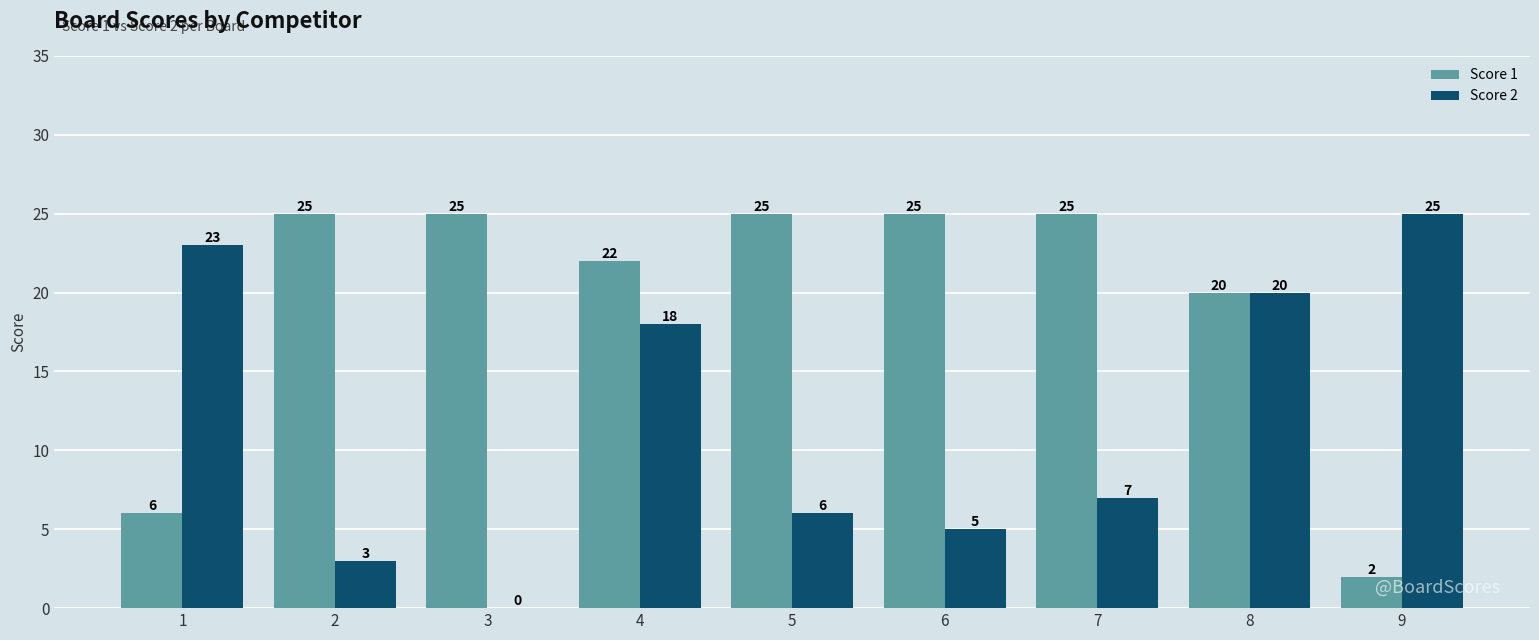

The value of Score 2 at 9 is 10. True or false?

False